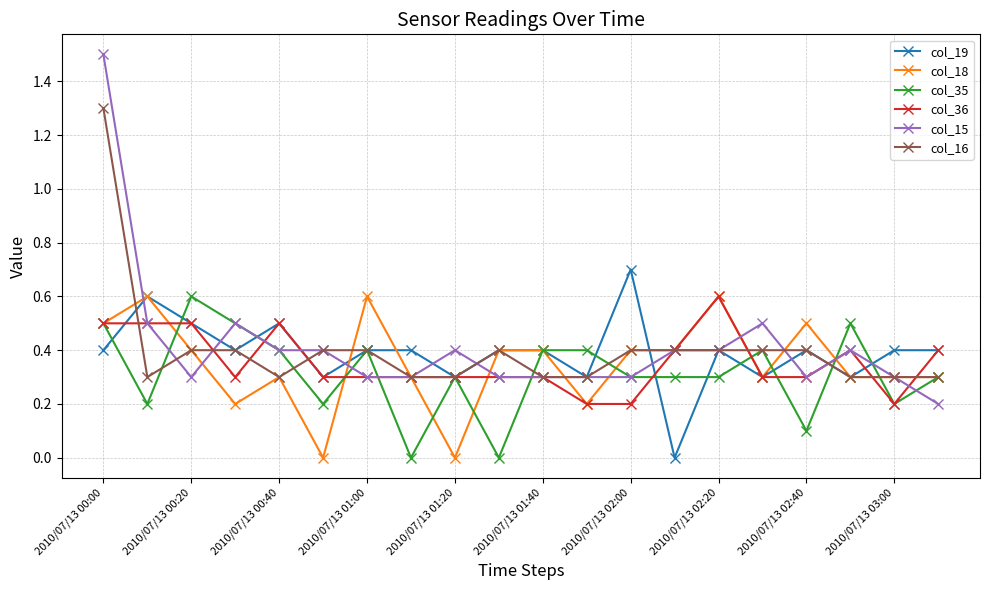

How many col_36 values are between 0 and 1?

20